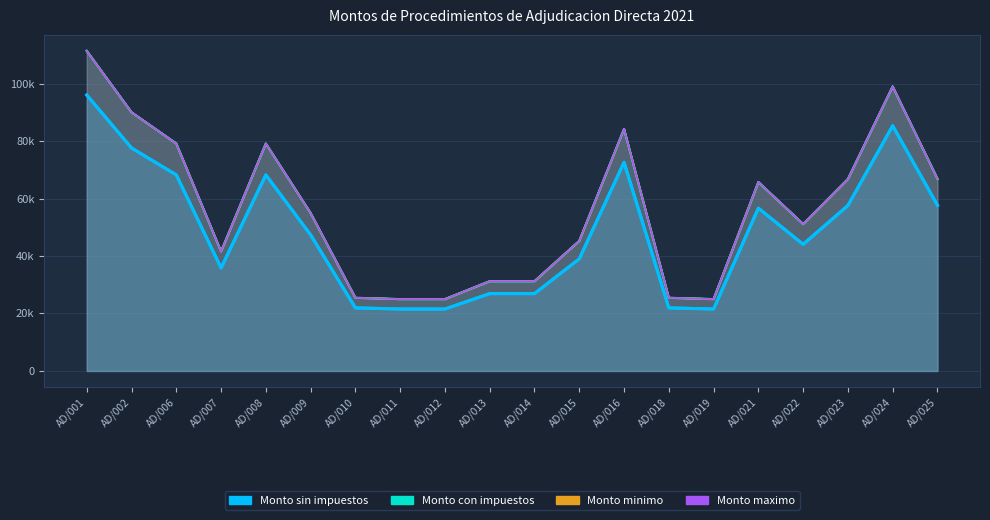

Where is the first local minimum for Monto minimo?

AD/007